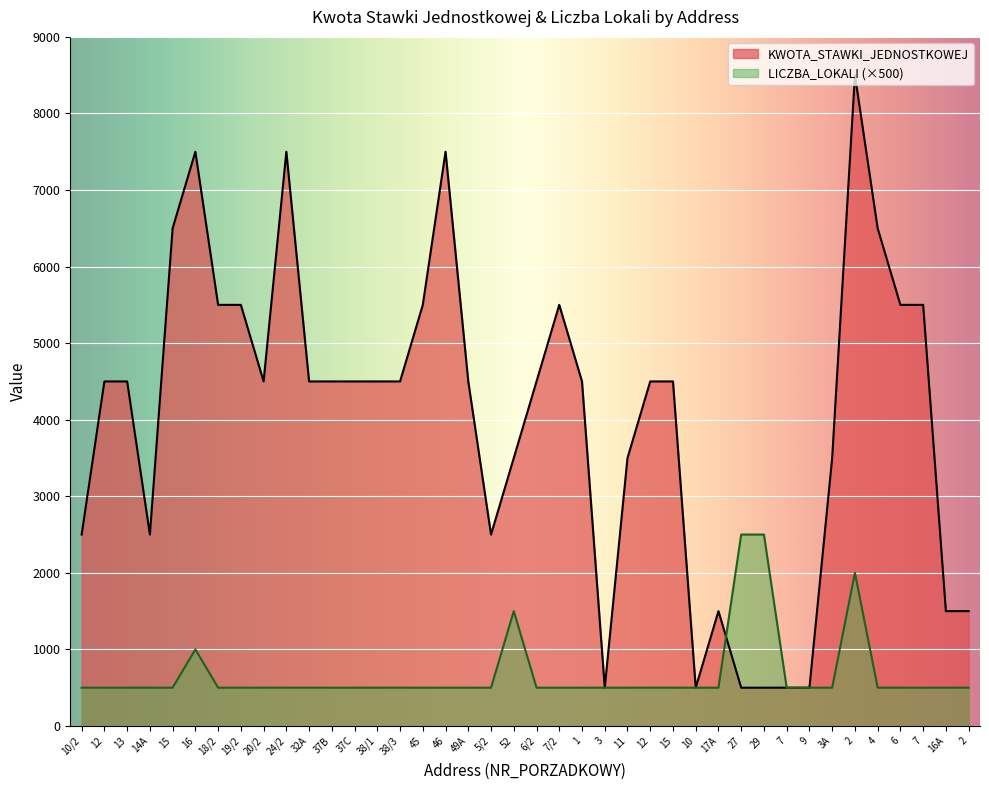

Is it true that KWOTA_STAWKI_JEDNOSTKOWEJ equals 2051 at 17A?

False